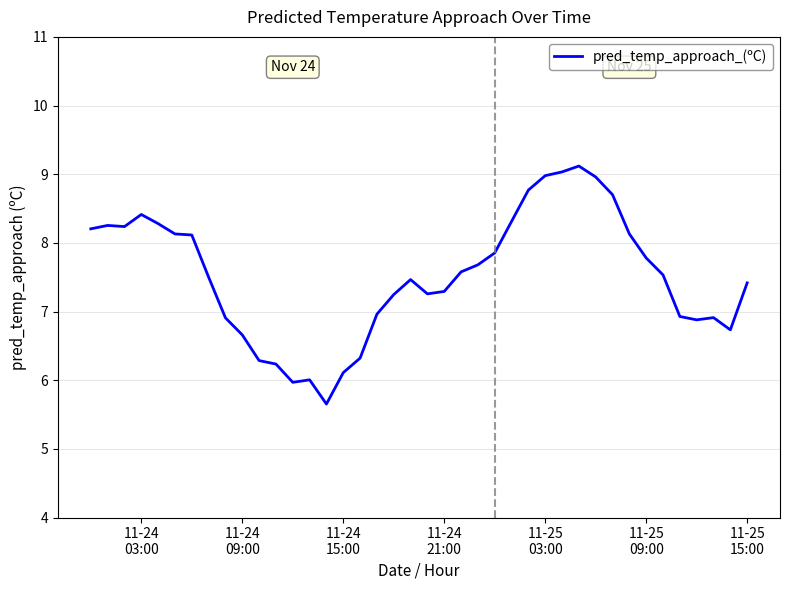

What is the maximum value shown in the chart?

9.1